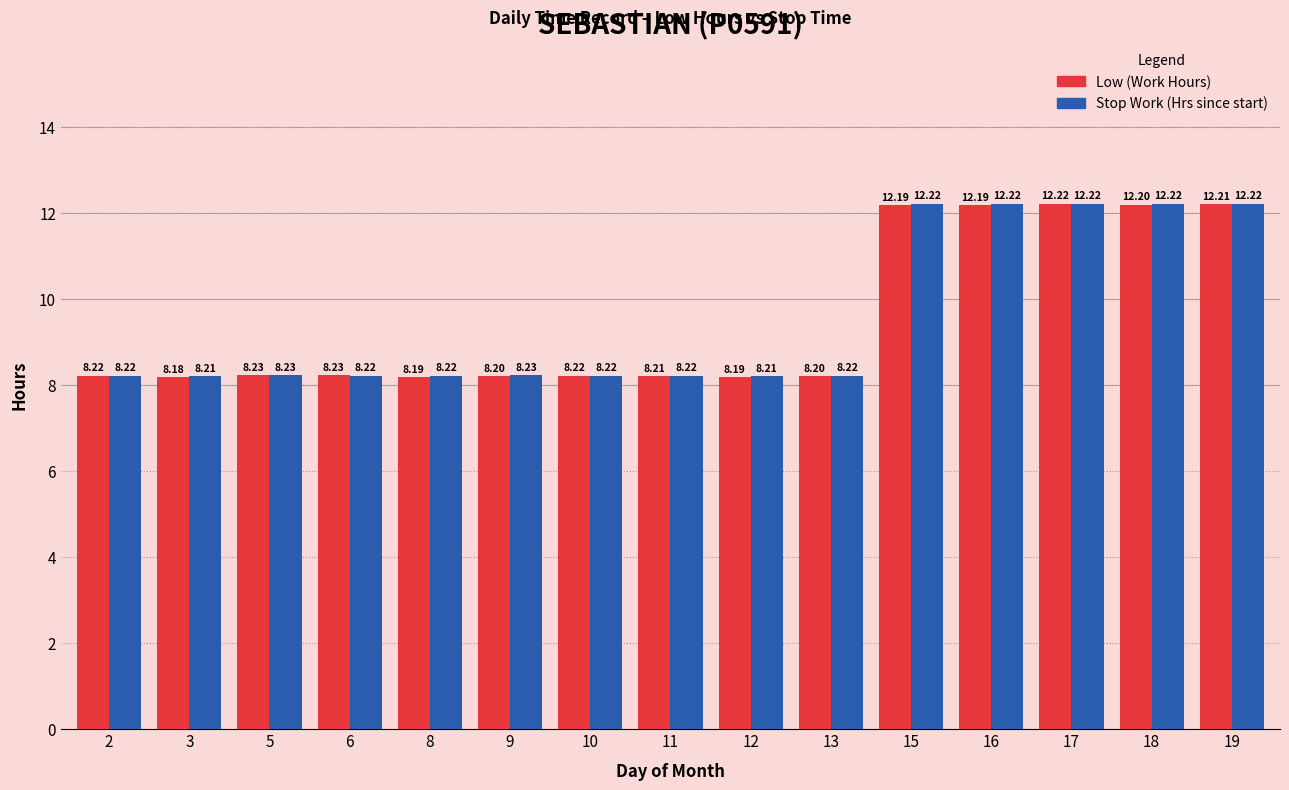

What are all the series names shown in the legend?

Low (Work Hours), Stop Work (Hrs since start)